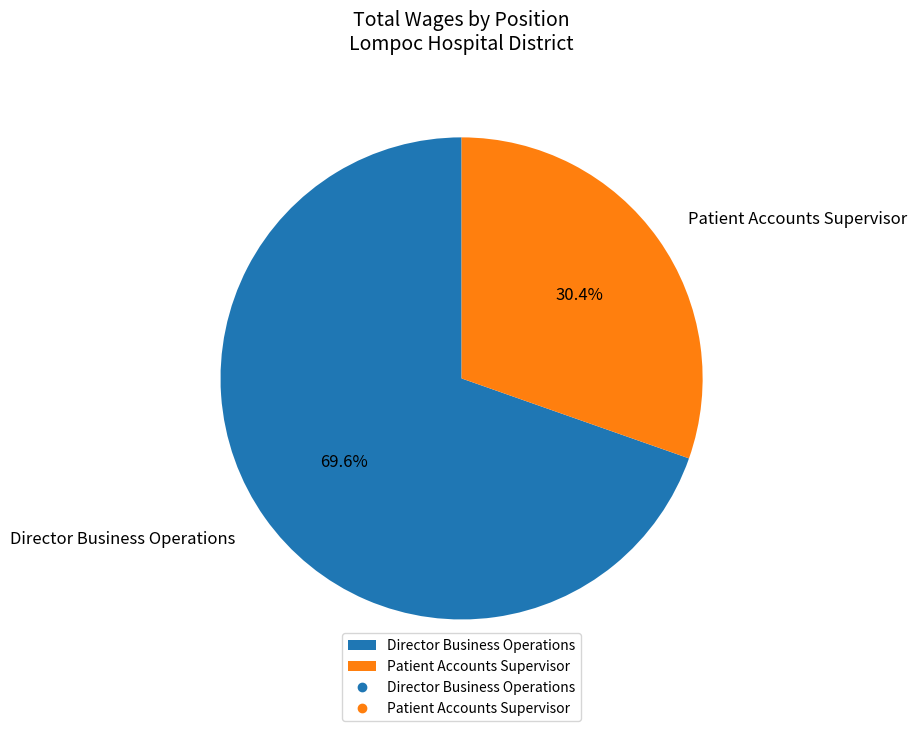

To the nearest percent, what is the difference between the largest and smallest slice percentages?

39%